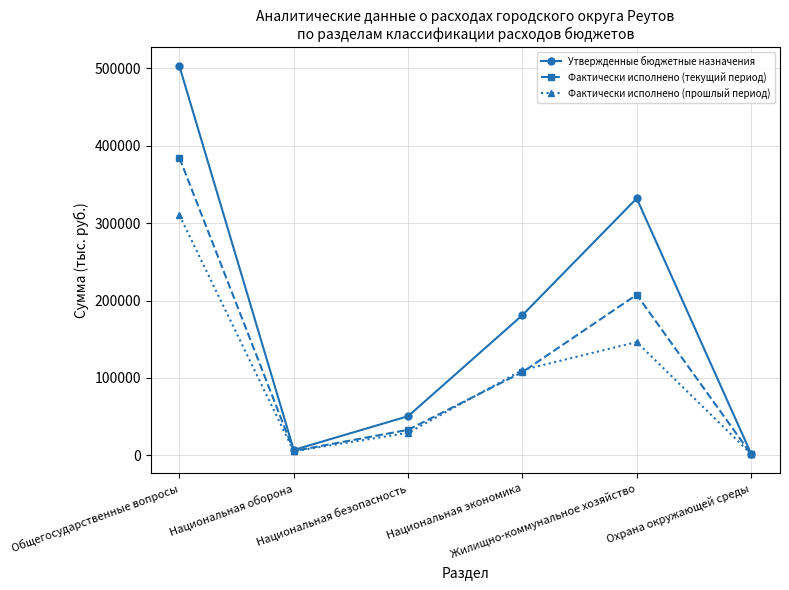

The value of Фактически исполнено (текущий период) at Жилищно-коммунальное хозяйство is 207494.3. True or false?

True